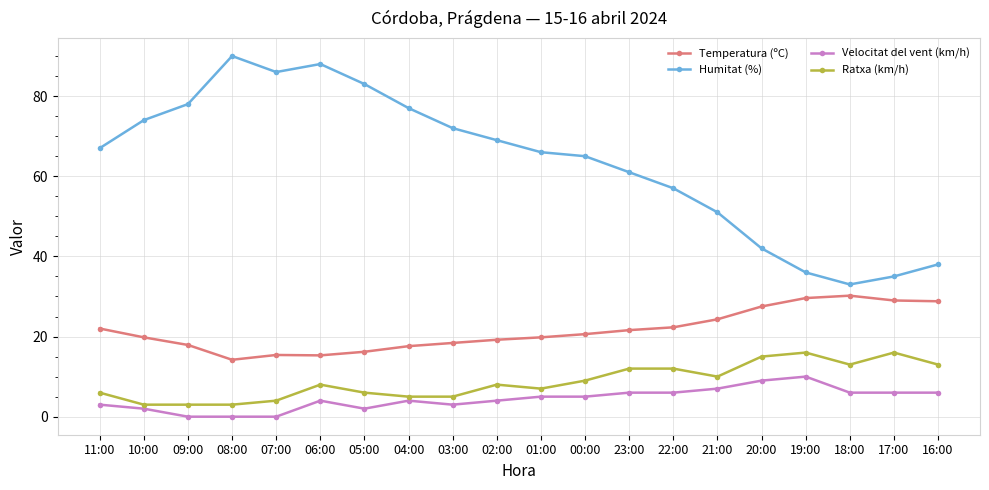

Rank the series by their maximum value, from lowest to highest.

Velocitat del vent (km/h), Ratxa (km/h), Temperatura (ºC), Humitat (%)